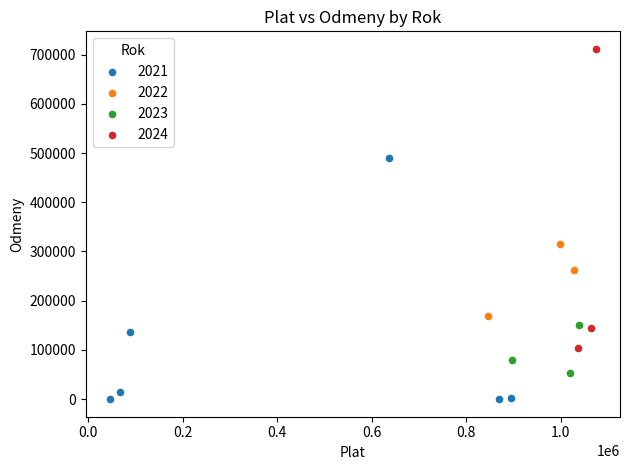

What are all the series names shown in the legend?

2021, 2022, 2023, 2024